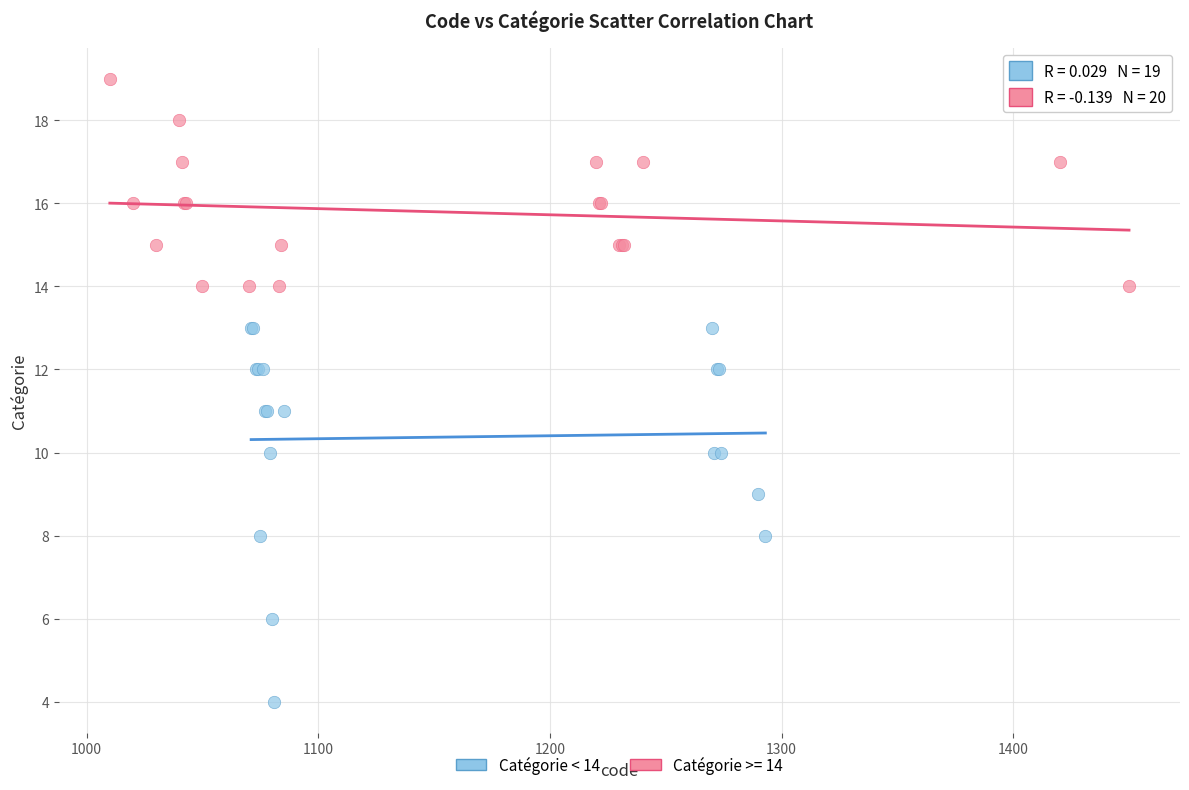

Which series reaches the minimum Y coordinate?

Catégorie < 14